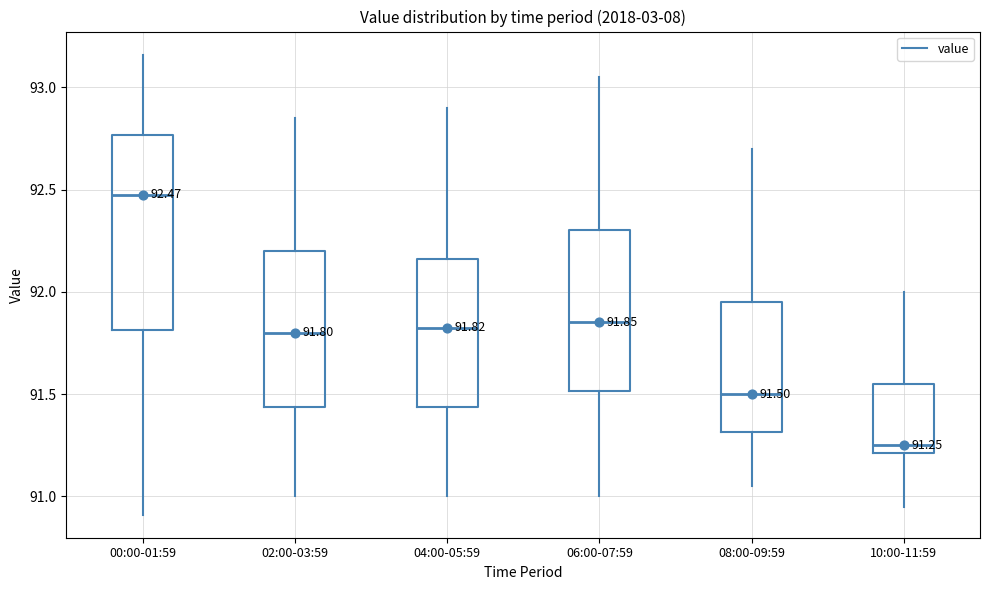

Which box's median line is the highest?

00:00-01:59